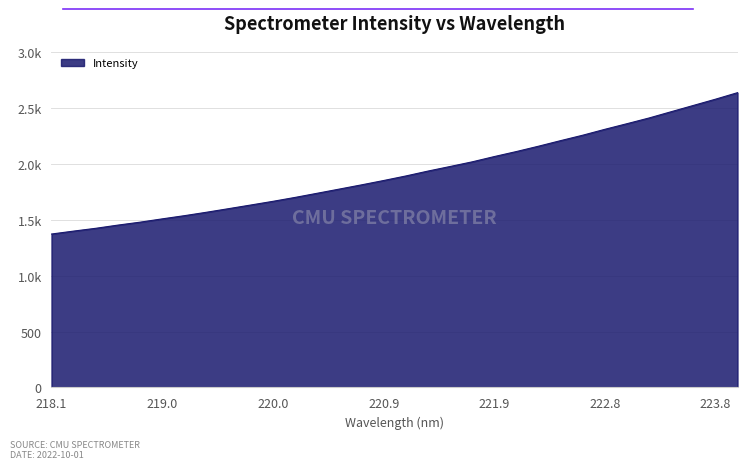

Does the chart have visible grid lines?

Yes